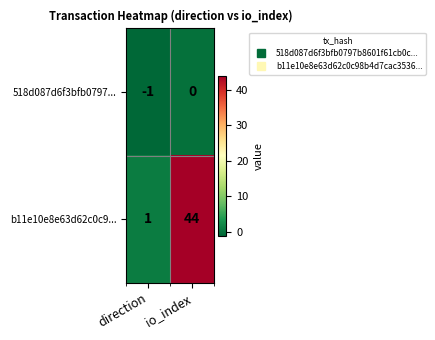

Which series changed the most between direction and io_index?

b11e10e8e63d62c0c9...